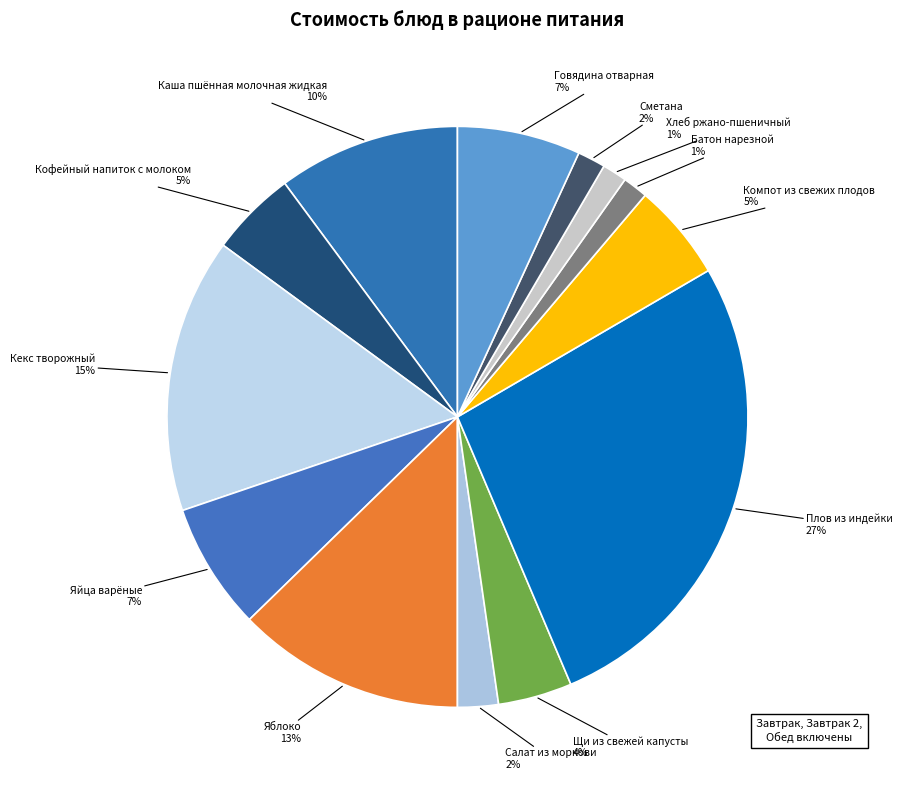

How many segments does this pie chart have?

13